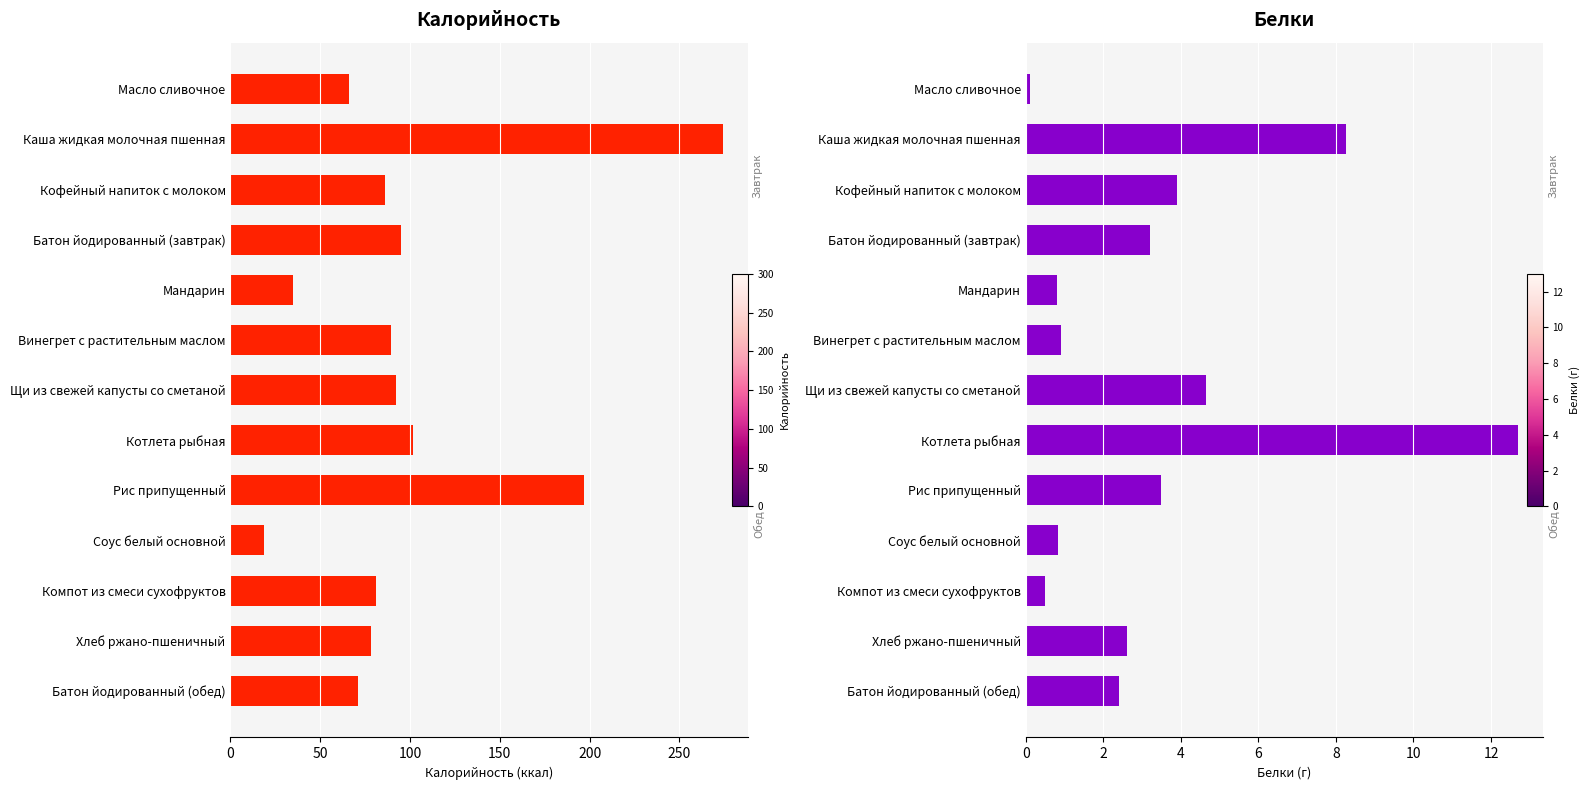

Which series has the widest spread of values?

Калорийность